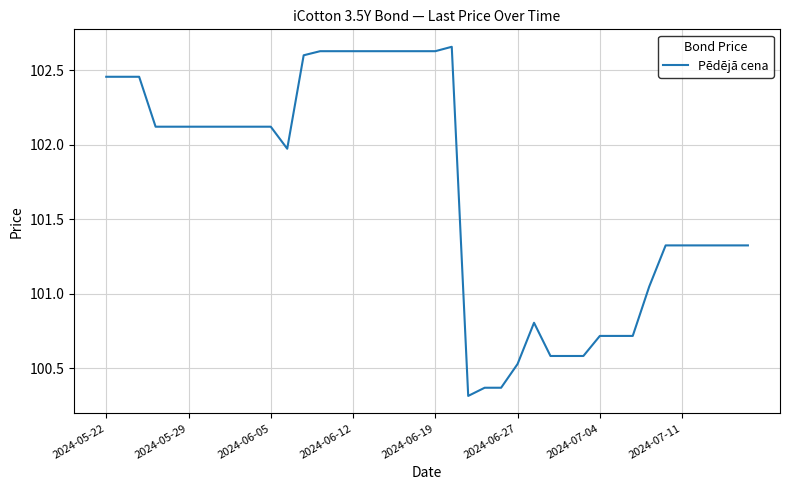

True or false: there are more than 0 points higher than both neighbors.

True